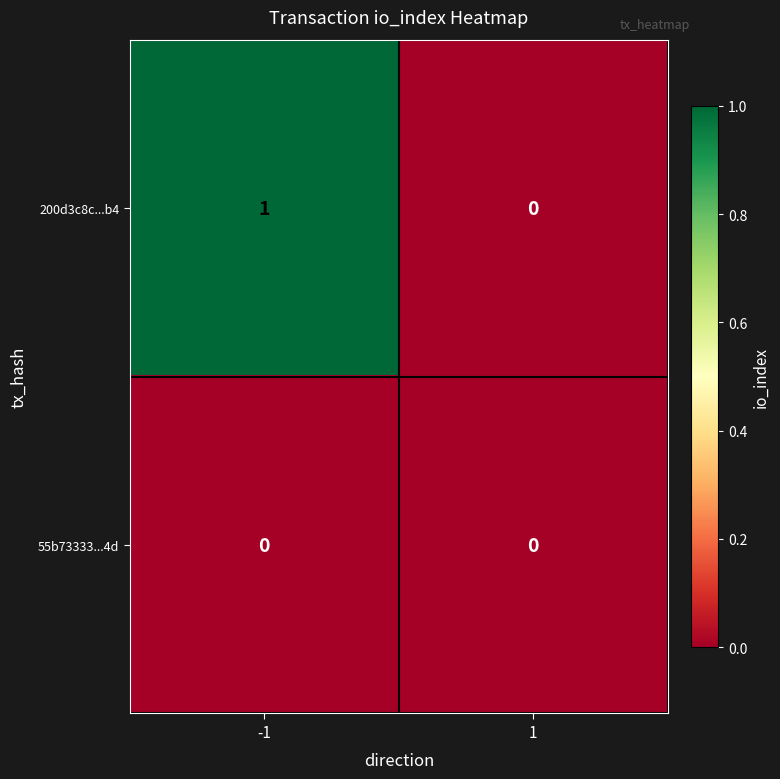

Rank the series by their average value, from highest to lowest.

200d3c8c...b4, 55b73333...4d